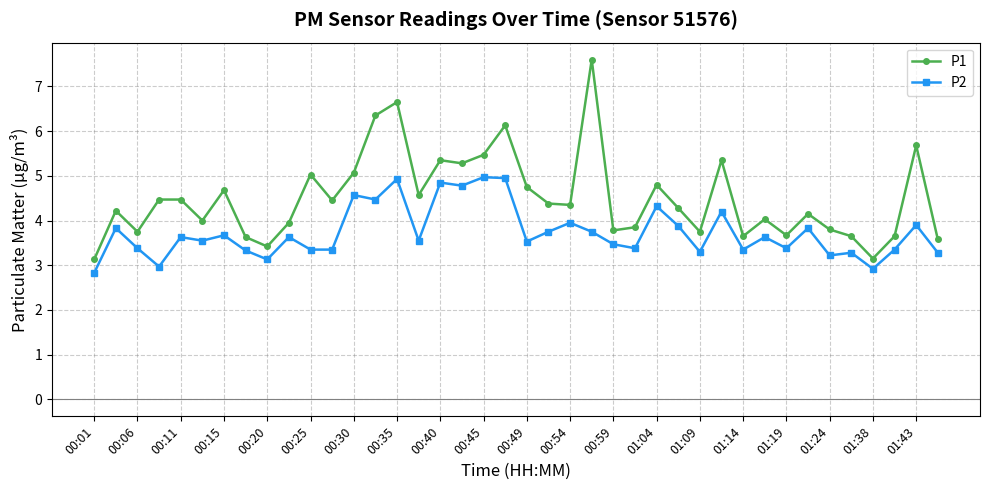

What is the highest value of the P1 series?

7.6